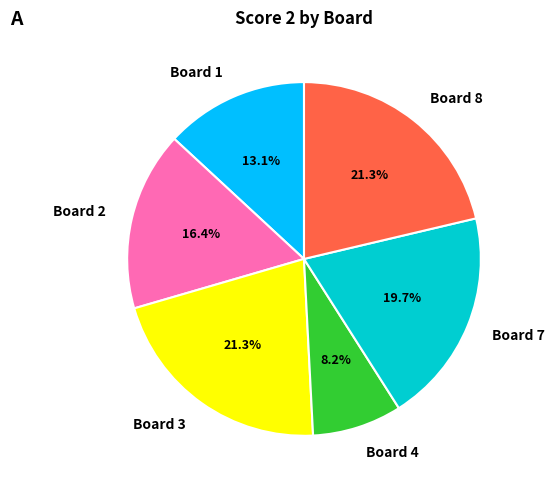

Combined, do Board 7 and Board 1 account for over 50%?

No